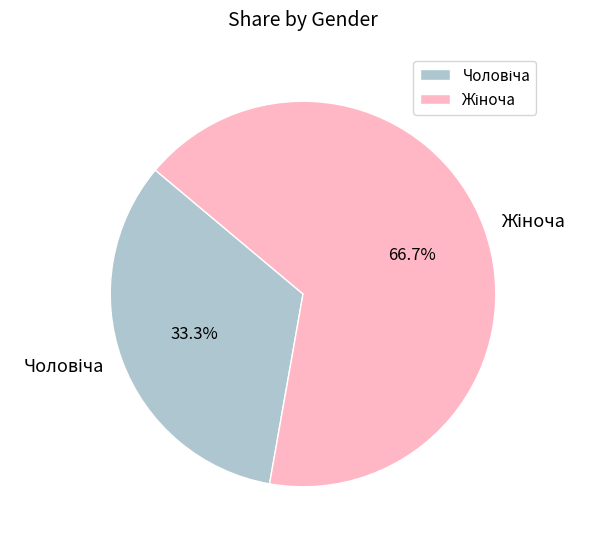

Is there a majority slice in this chart?

Yes